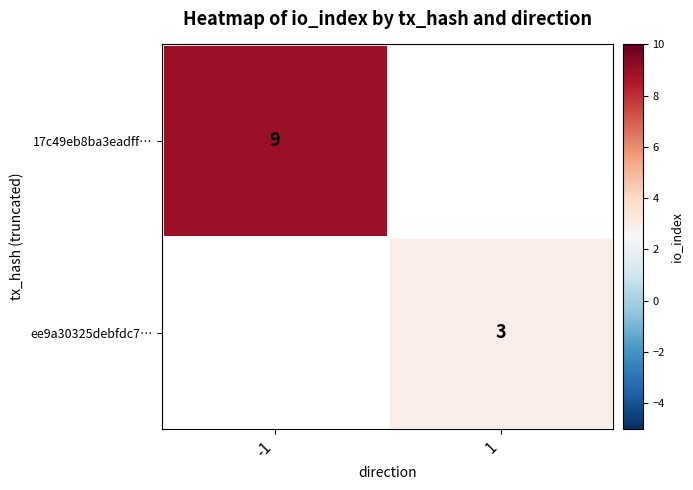

The ee9a30325debfdc7… series shows 1 at 1. True or false?

False